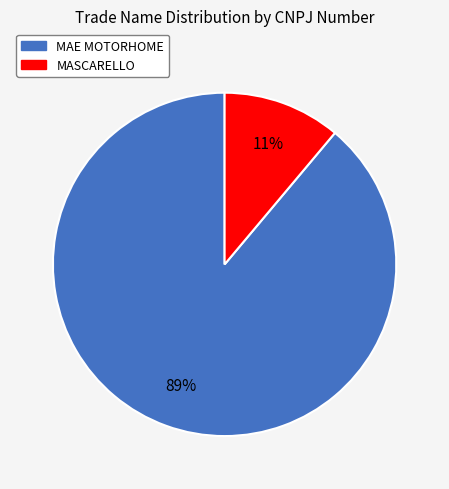

To the nearest percent, what is the difference between the MASCARELLO and MAE MOTORHOME slice percentages?

78%